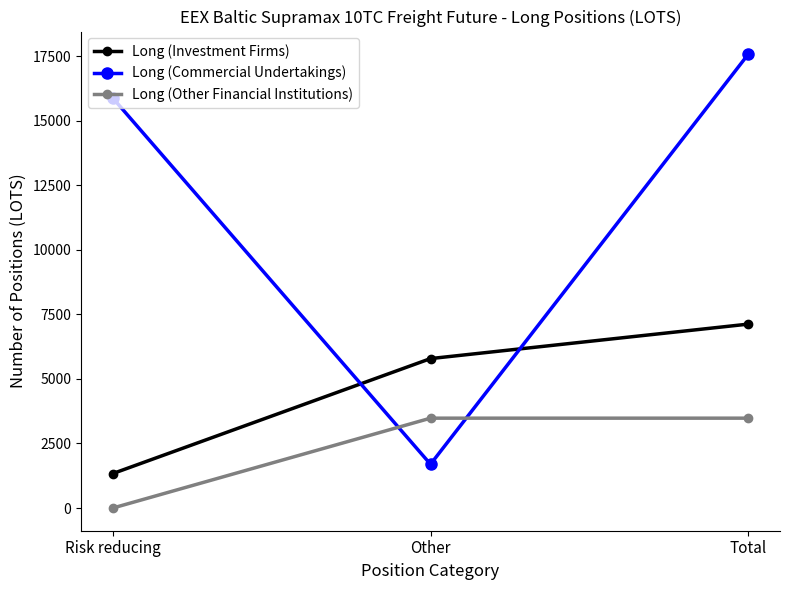

What is the spread (max minus min) of values at Total?

14097